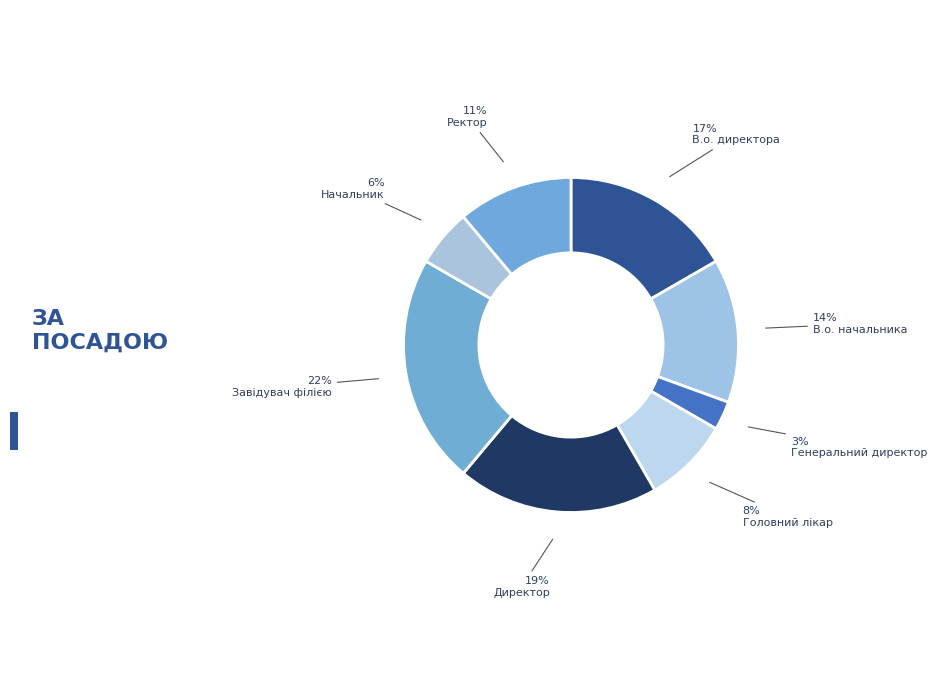

Which slice is the largest?

Завідувач філією